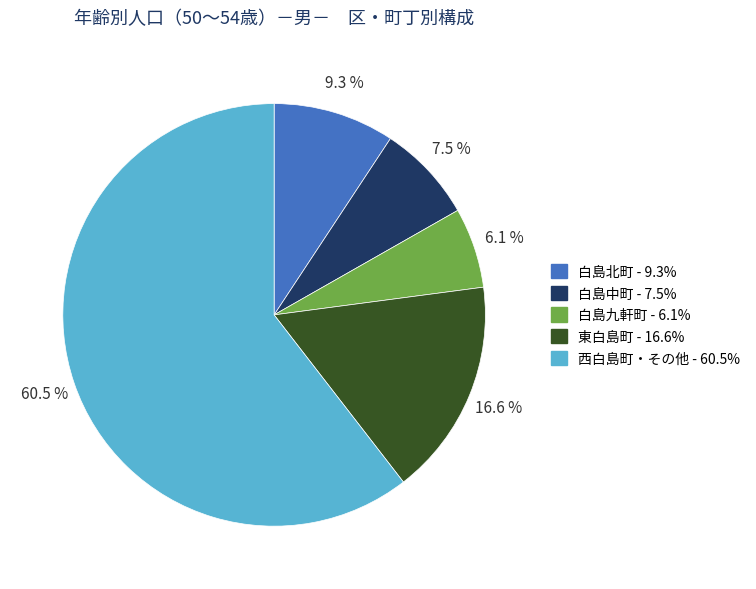

Does any single category account for the majority?

Yes